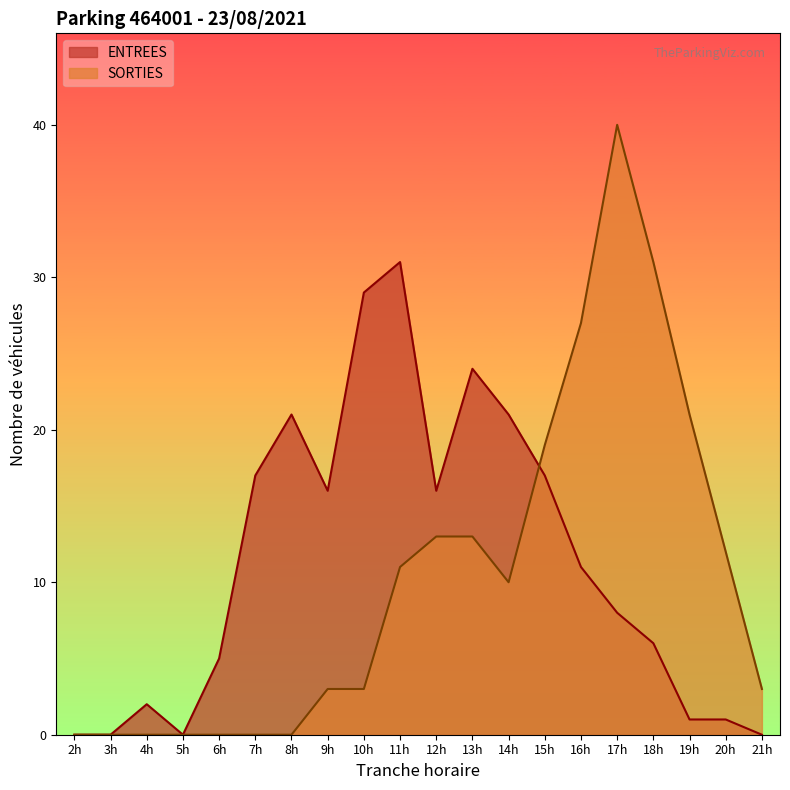

What is the total value across all series at 12h?

29